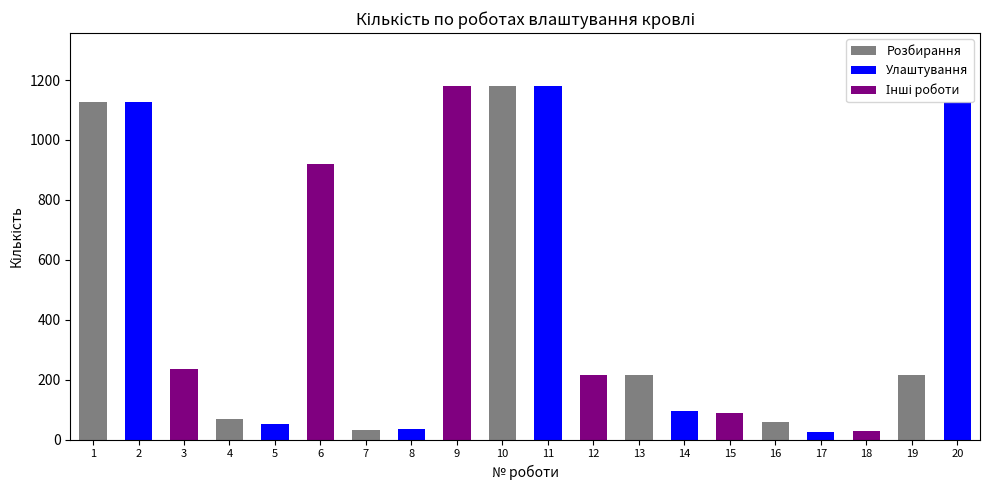

What is the greatest value displayed?

1179.6